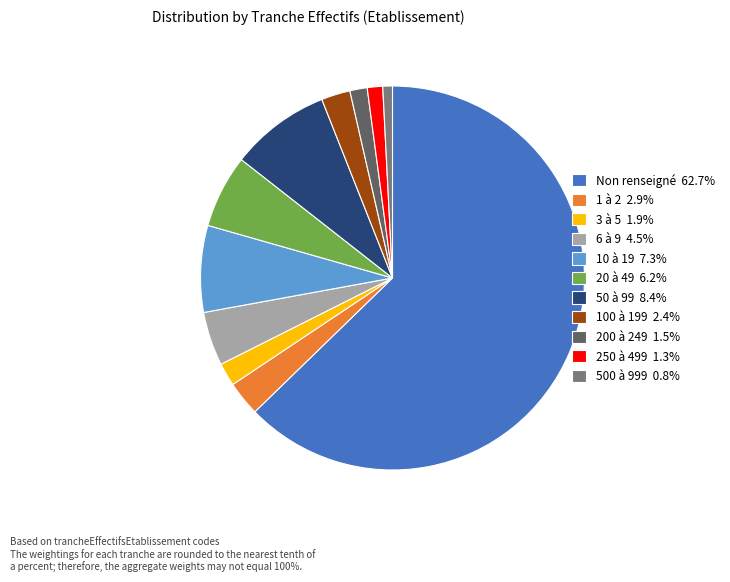

How many segments does this pie chart have?

11